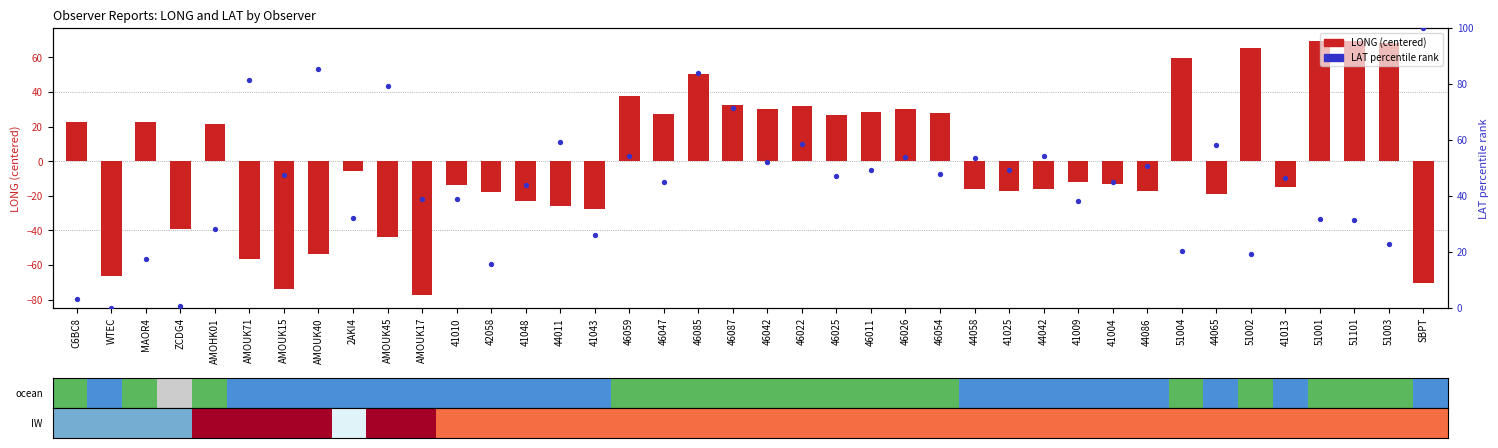

Which series contains the lowest Y value?

LONG (centered)